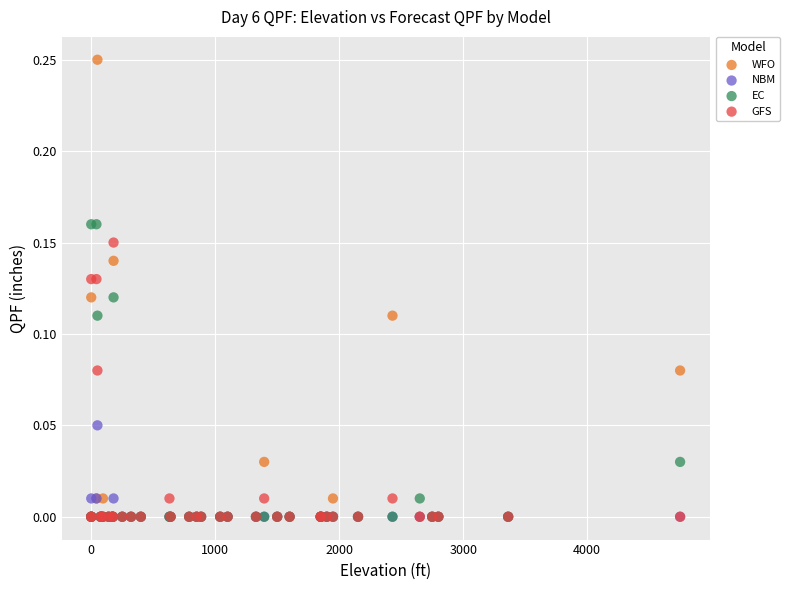

Which series has the largest Y range (max minus min)?

WFO